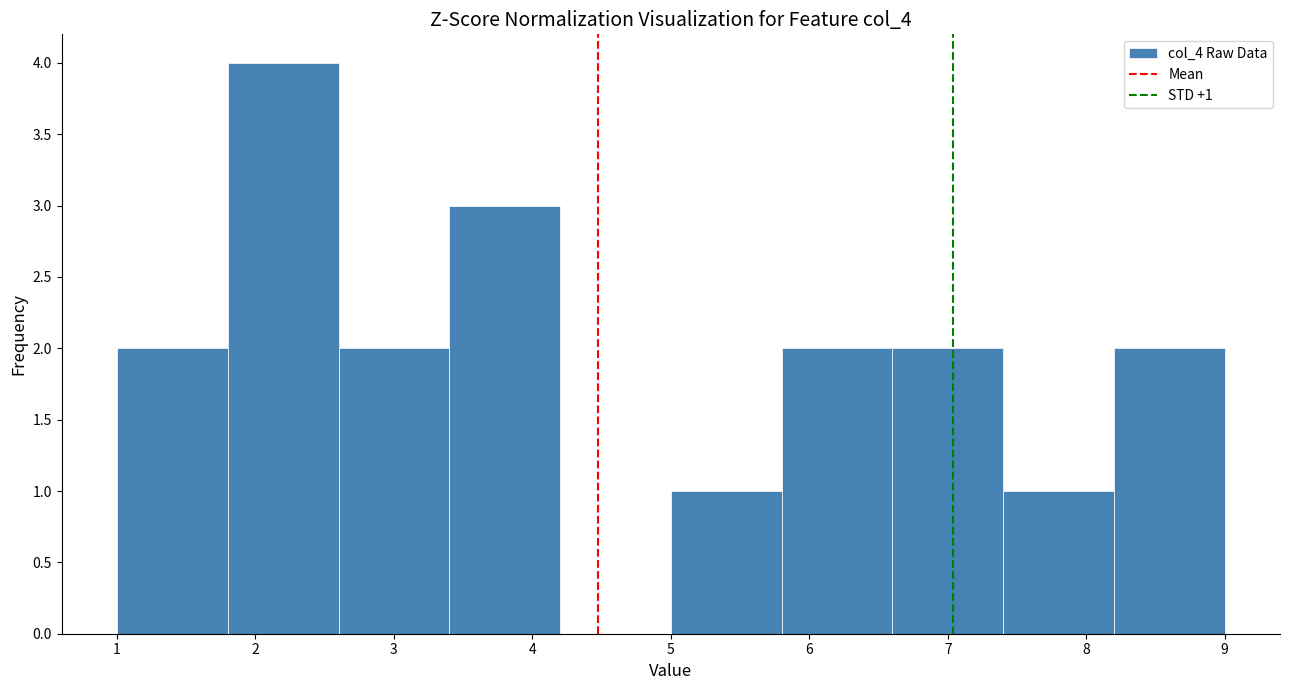

Over which range of the x-axis is the bar tallest?

1.8 to 2.6